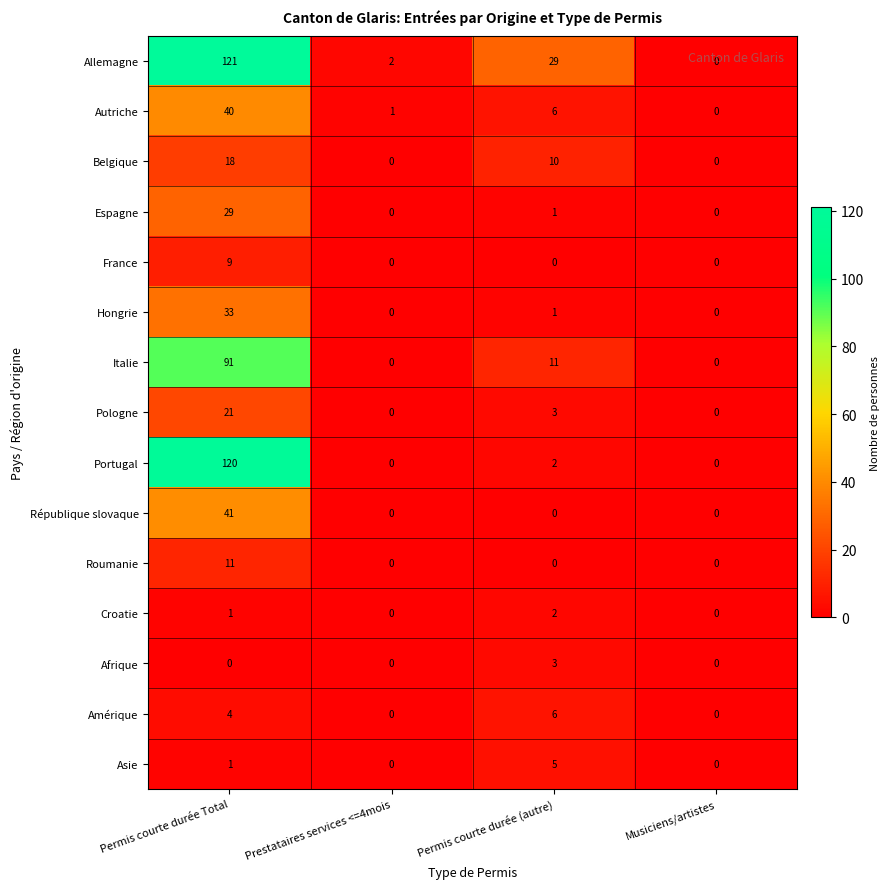

At which category does the chart reach its peak across all series?

Permis courte durée Total